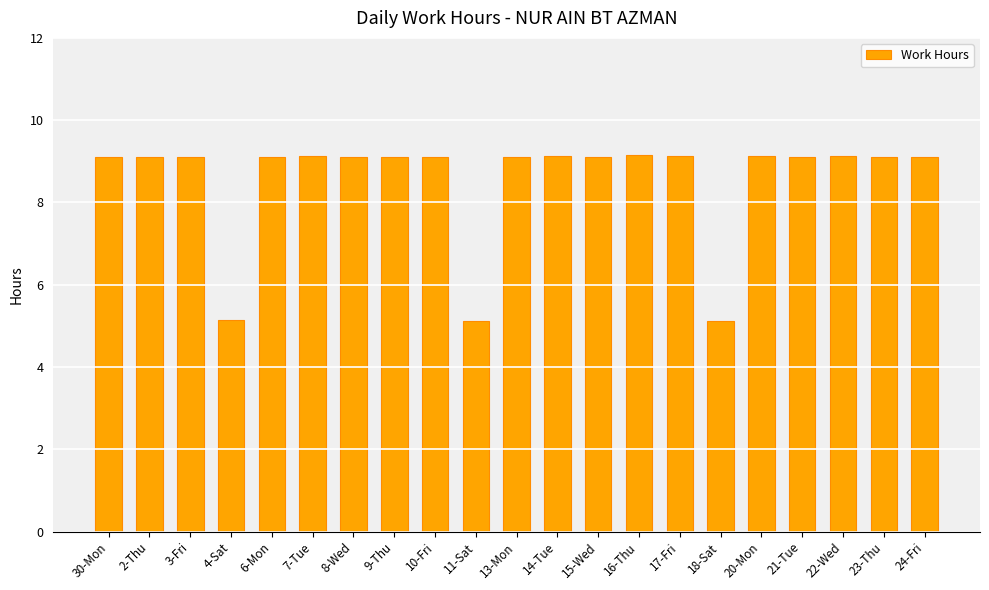

What is the difference between the maximum and second lowest values?

4.0